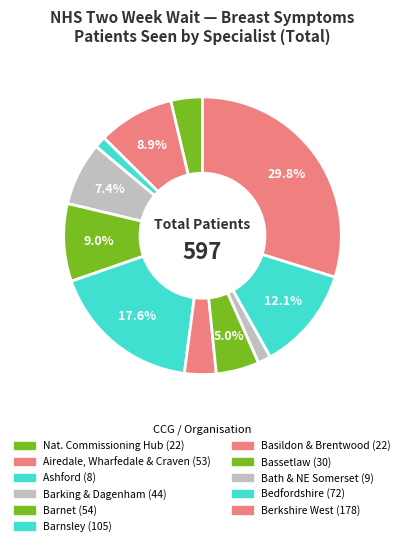

Rank the categories by value from lowest to highest.

NHS Ashford CCG, NHS Bath and North East Somerset CCG, National Commissioning Hub, NHS Basildon and Brentwood CCG, NHS Bassetlaw CCG, NHS Barking and Dagenham CCG, NHS Airedale, Wharfedale and Craven CCG, NHS Barnet CCG, NHS Bedfordshire CCG, NHS Barnsley CCG, NHS Berkshire West CCG